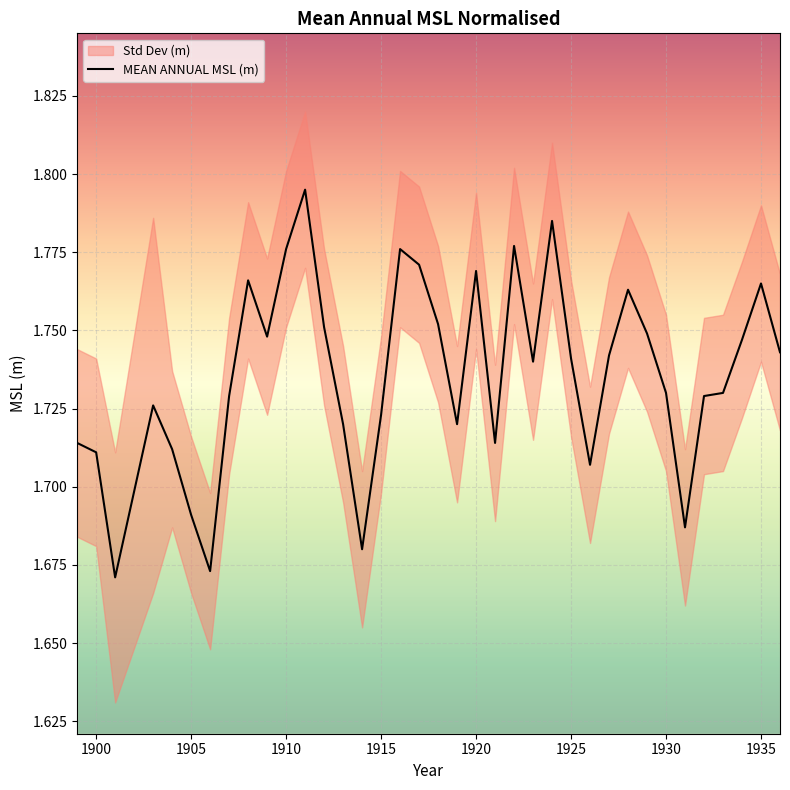

Is this an area chart (filled region under the line)?

No